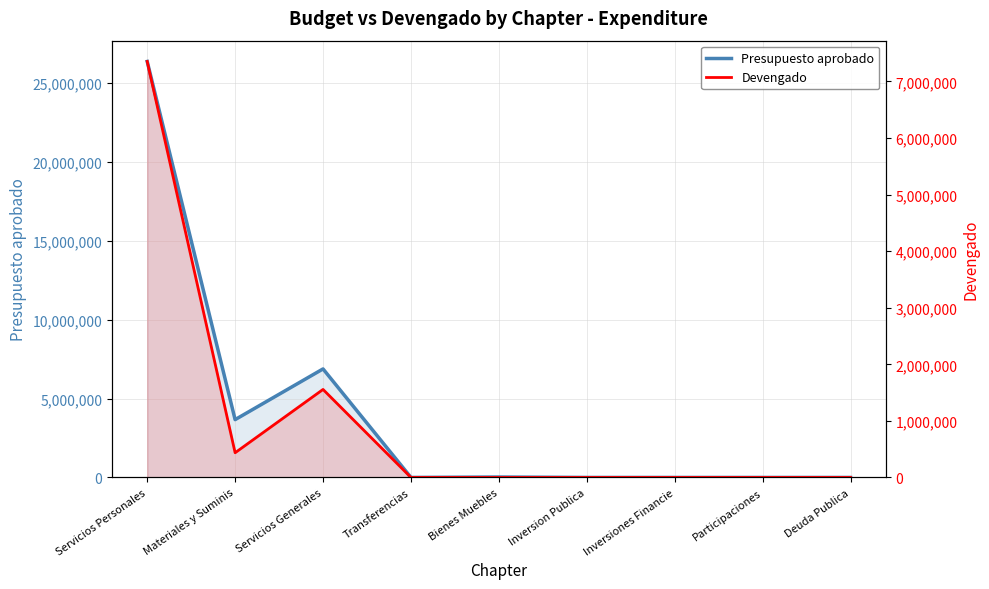

True or false: Devengado and Presupuesto aprobado intersect in this chart.

False